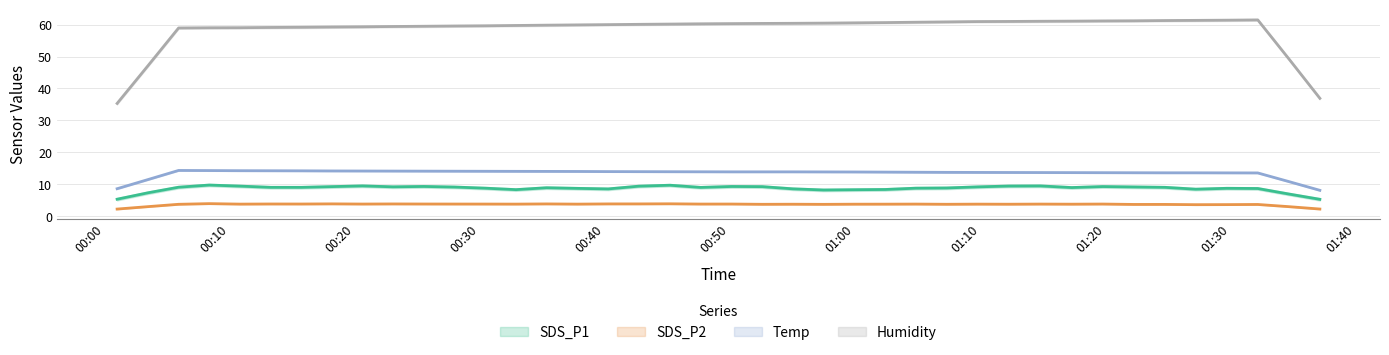

What is the sum of all Temp values?

557.0